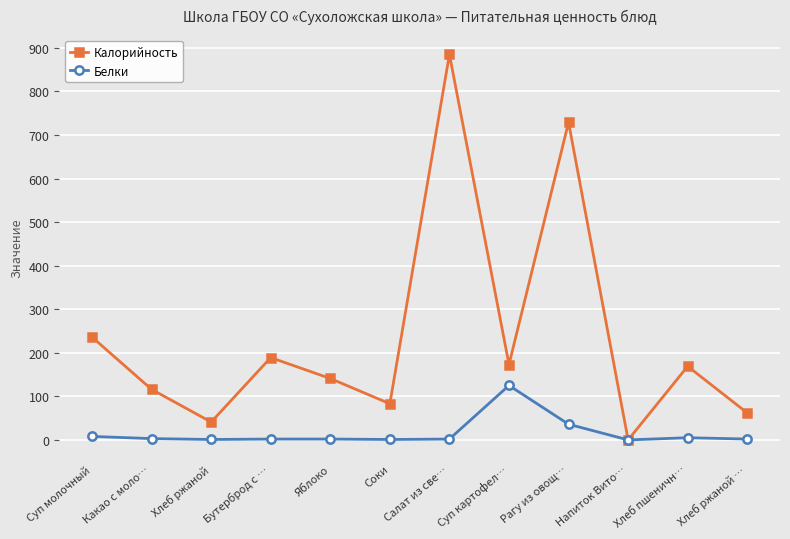

What is the maximum value for Калорийность?

885